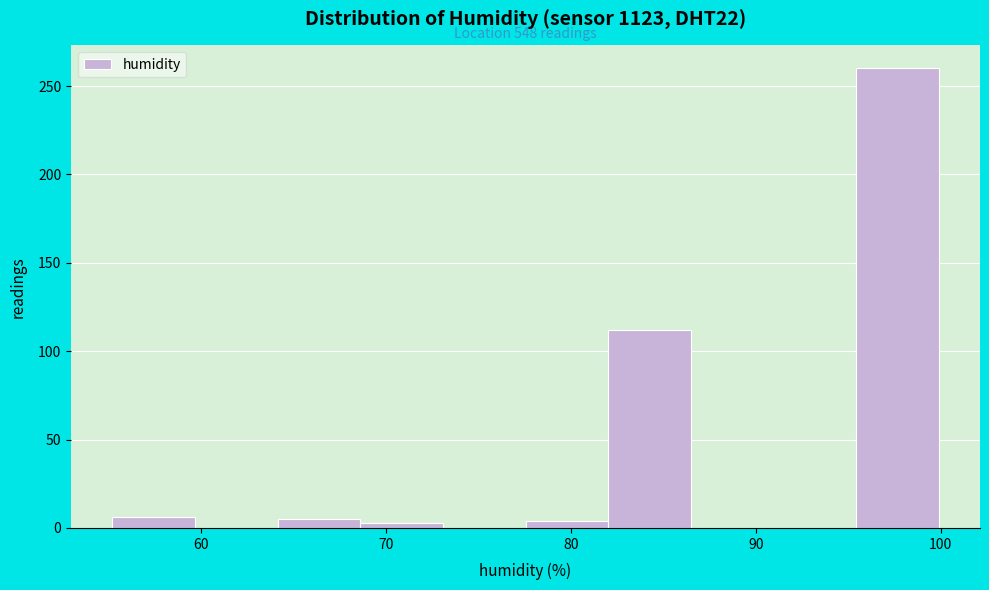

Over which range of the x-axis is the bar tallest?

95 to 100